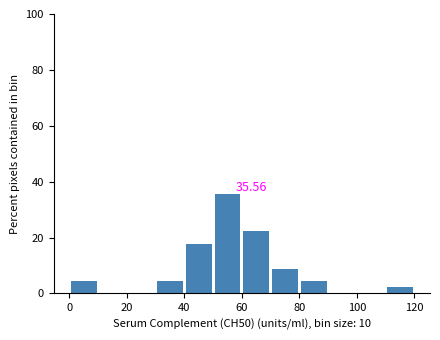

Over which range of the x-axis is the bar tallest?

50 to 60